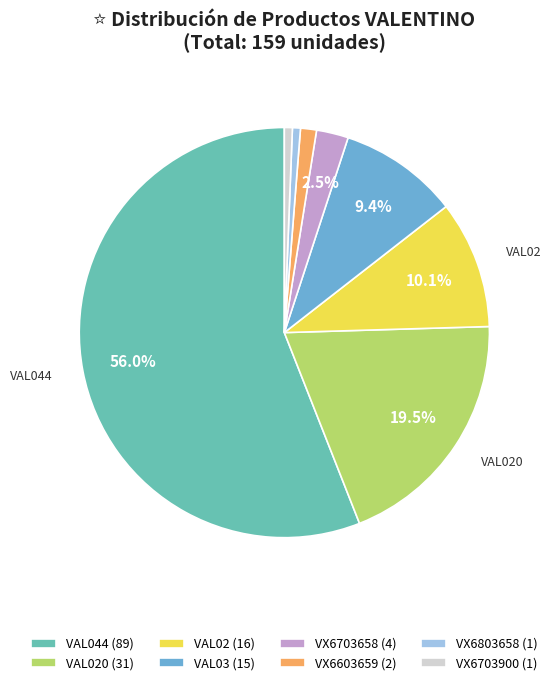

Is VX6703900 (1) the majority of the pie?

No